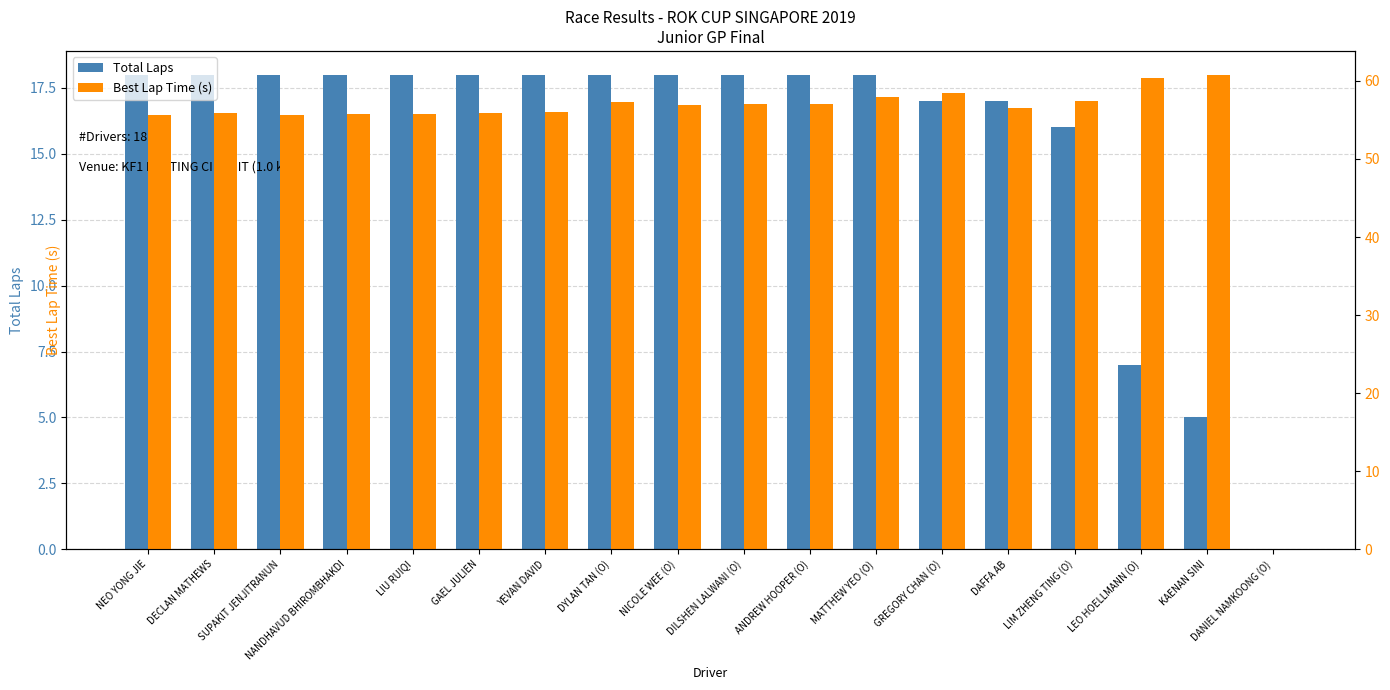

What is the value of the Best Lap Time (s) bar at the 7th from the left?

56.1